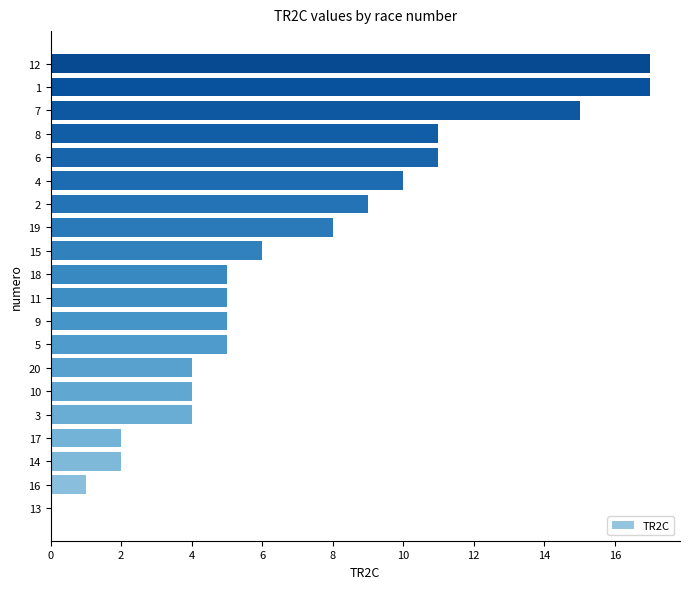

How many values are above zero?

19